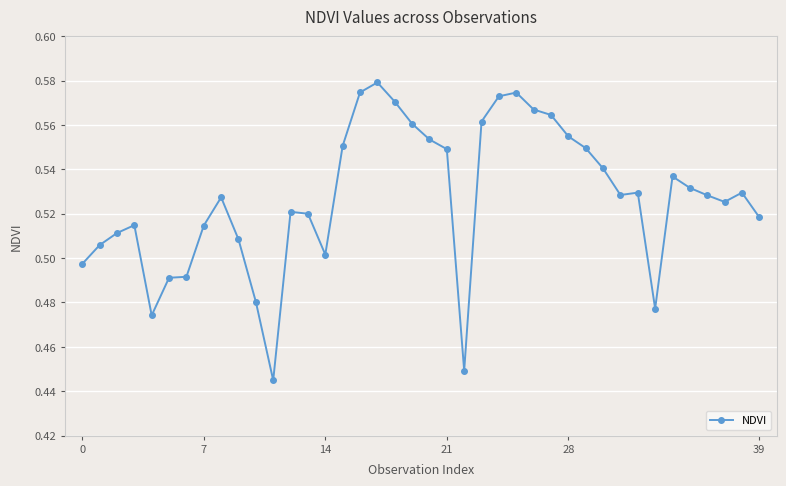

True or false: there are more than 2 points higher than both neighbors.

True